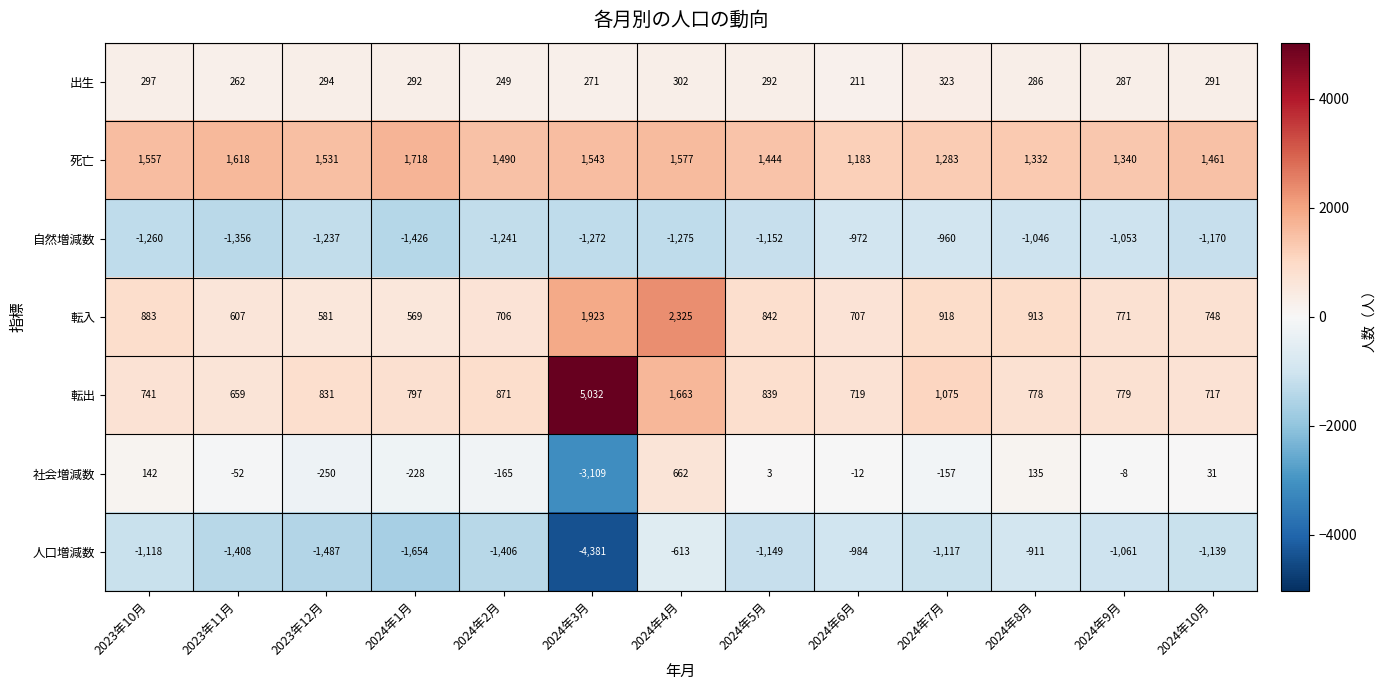

How many data points does each series have?

13